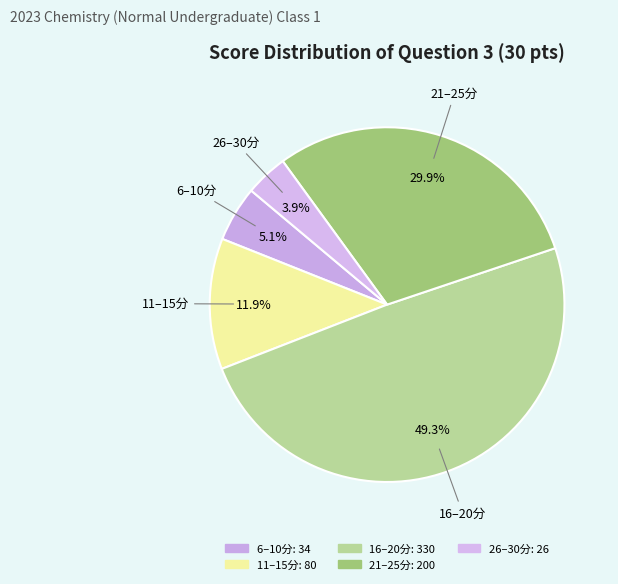

Does any single category account for the majority?

No